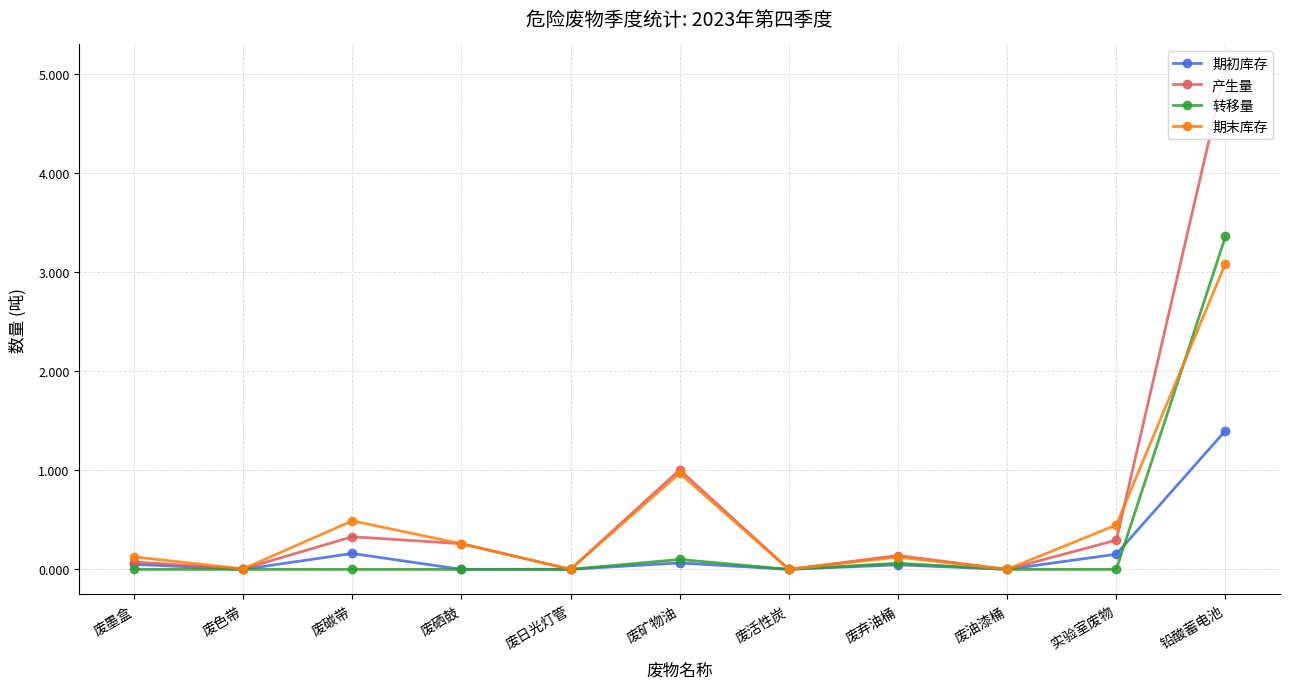

What is the difference between the 期末库存 values at 废硒鼓 and 铅酸蓄电池?

2.8